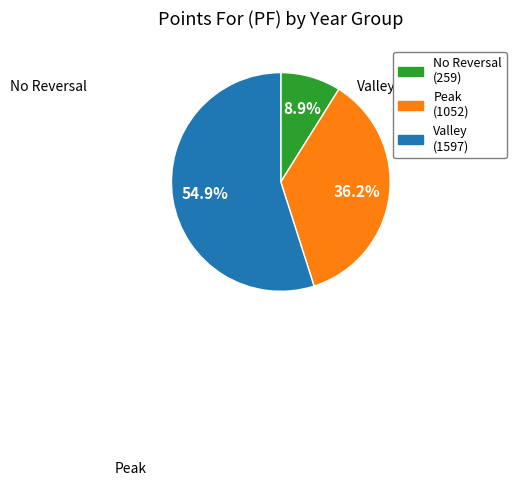

Is there any slice that represents more than half of the pie?

Yes